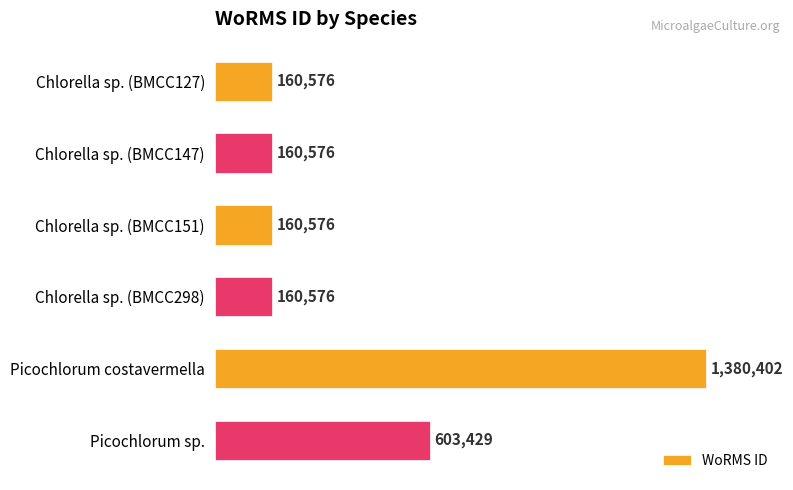

Does the chart contain any negative values?

No